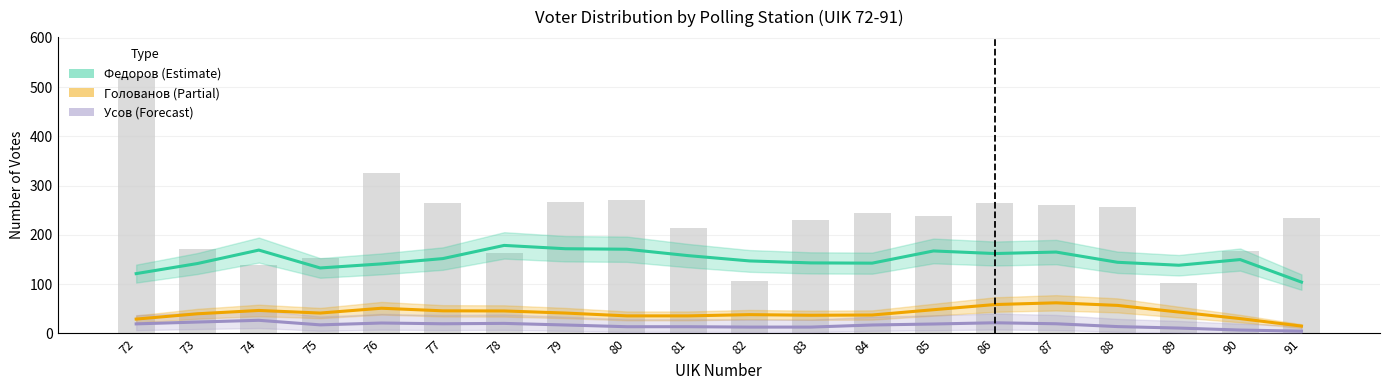

Reading left to right, list all the values displayed in this chart.

Федоров (Estimate): 121.5	142.0	169.2	133.0	141.2	152.0	178.8	172.0	171.0	158.0	147.2	143.2	142.8	167.5	162.2	165.2	144.5	138.5	150.0	104.2
Голованов (Partial): 29.2	40.0	46.8	41.5	51.2	46.0	45.8	41.5	35.8	35.8	38.2	37.0	37.5	48.2	58.8	62.2	57.0	43.5	30.2	15.0
Усов (Forecast): 19.5	23.2	26.8	17.5	21.2	19.8	20.5	17.2	13.8	13.8	13.0	13.0	17.2	19.2	21.8	19.8	14.0	11.0	7.0	4.8